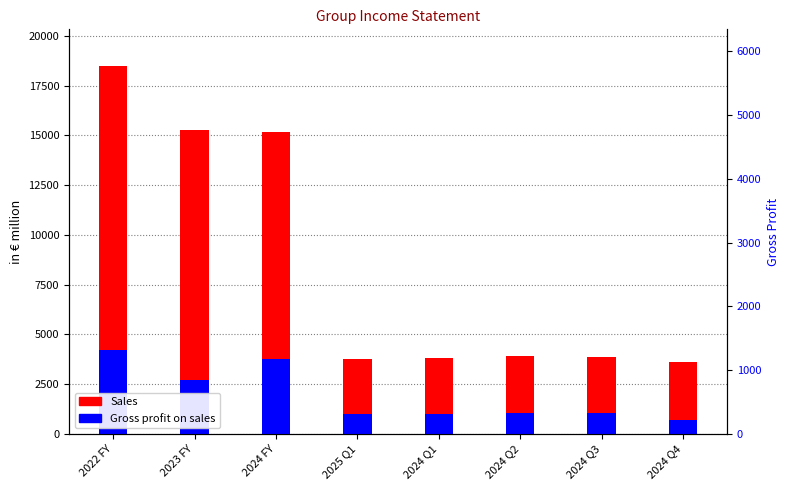

What are all the series names shown in the legend?

Sales, Gross profit on sales